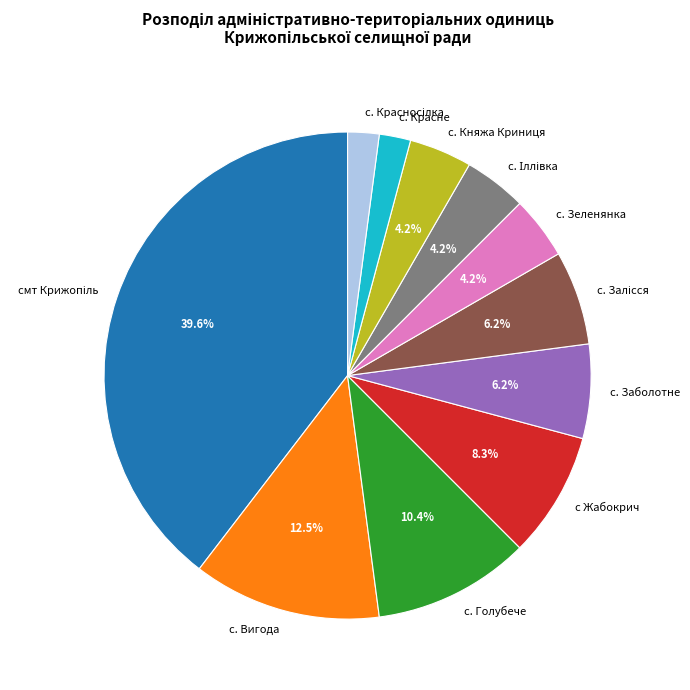

How many slices are in this pie chart?

11